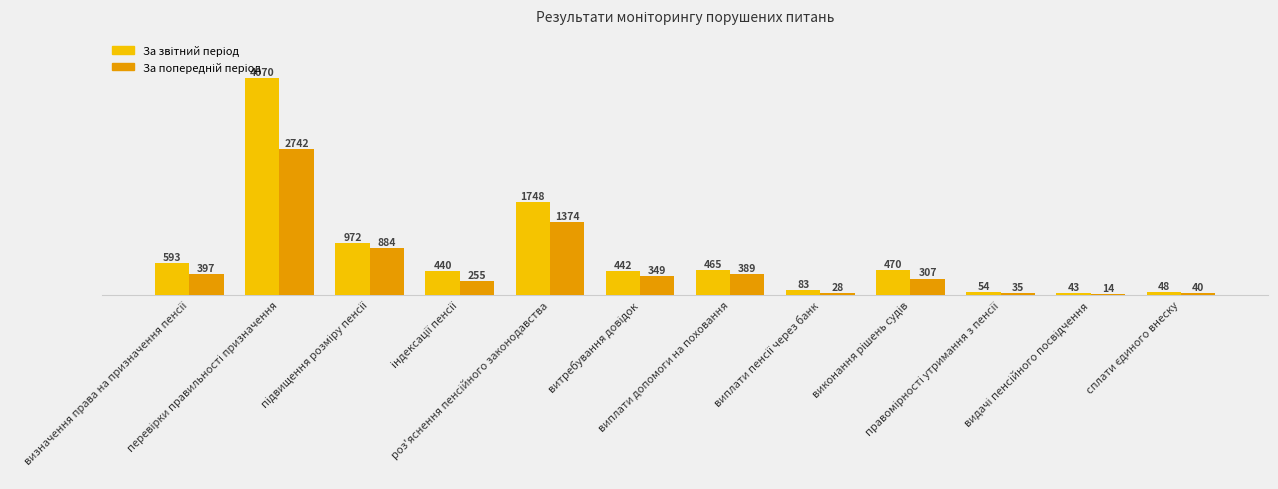

Count the number of categories in the chart.

12